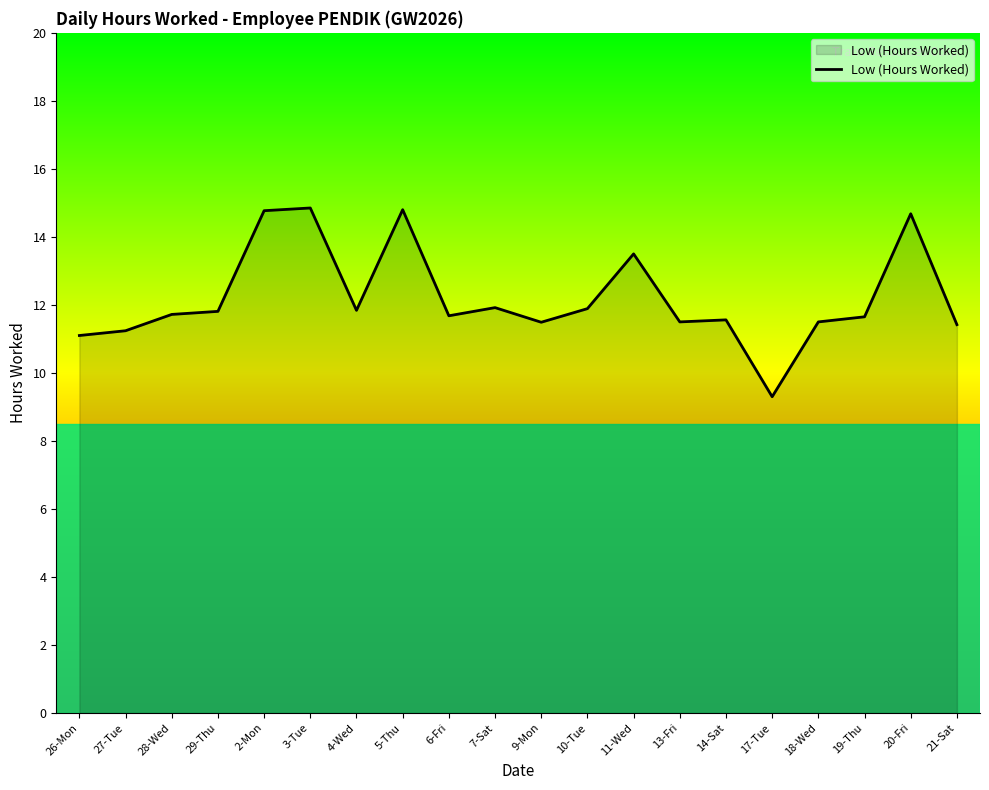

Between 18-Wed and 3-Tue, which is larger?

3-Tue